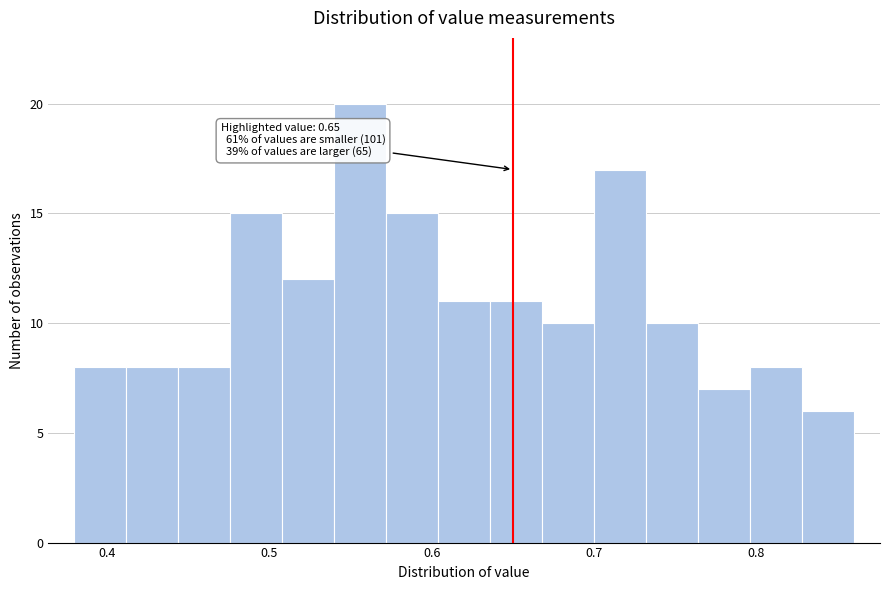

Around what value on the x-axis is the tallest bar? Give the approximate position of its centre, as read against the axis.

0.56